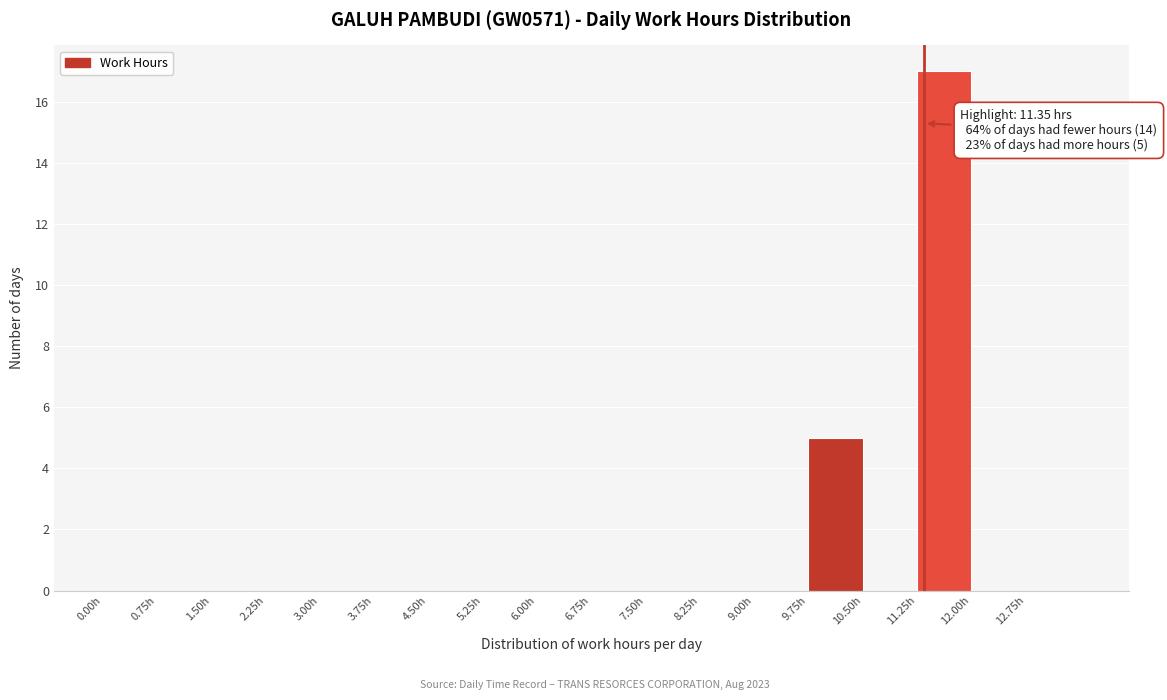

Over which range of the x-axis is the bar tallest?

11.25 to 12.00